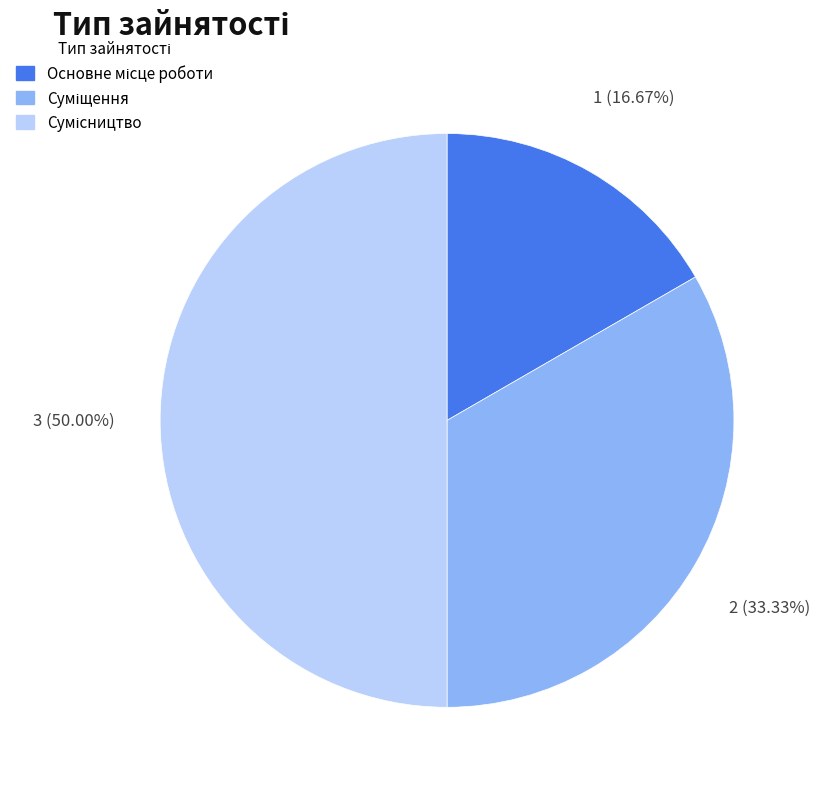

Is there a majority slice in this chart?

No